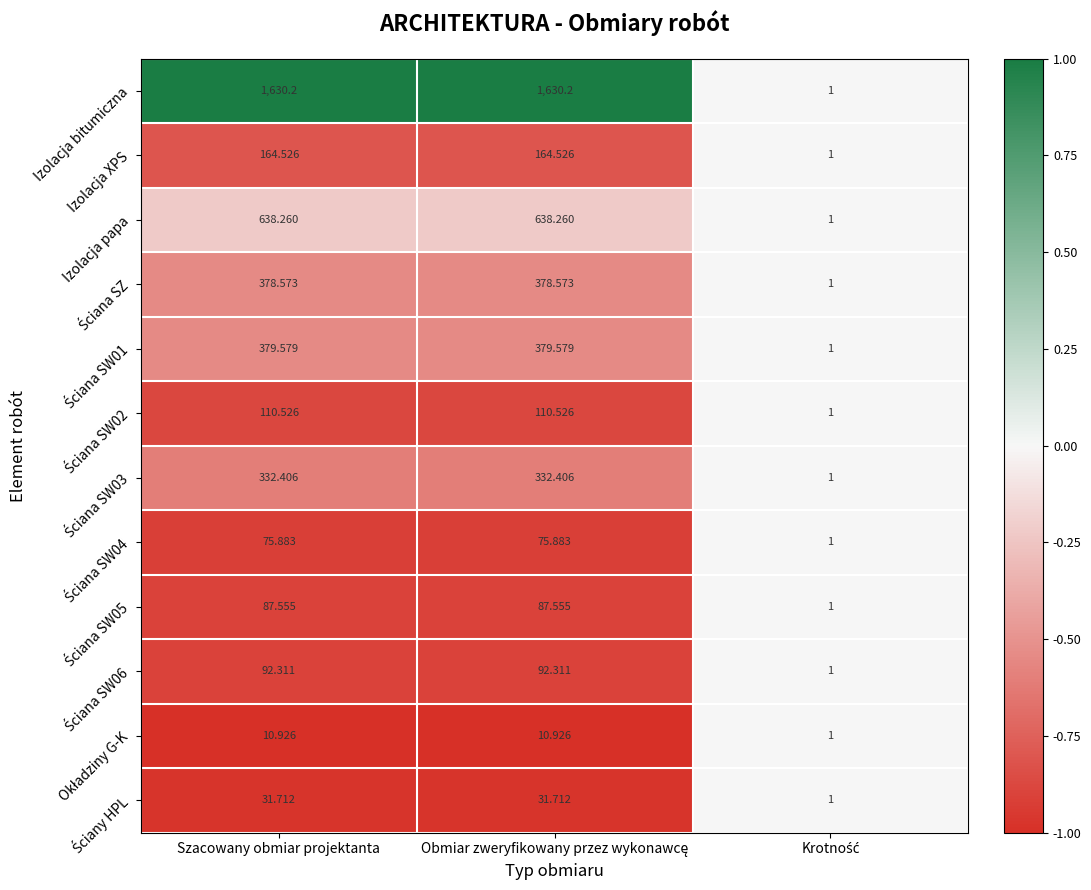

Which series has the largest range (max minus min)?

Izolacja bitumiczna